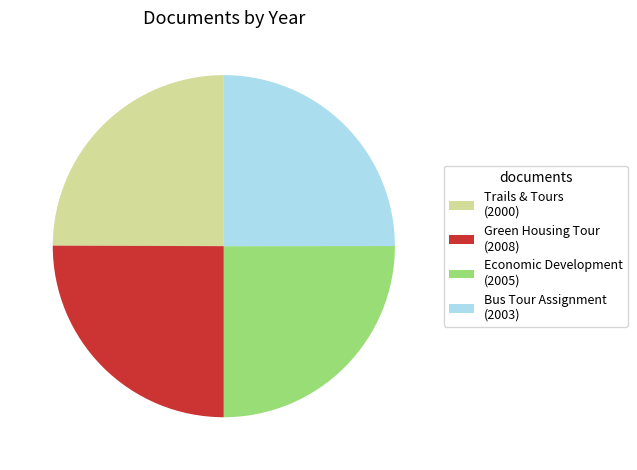

Count the number of slices in the pie.

4